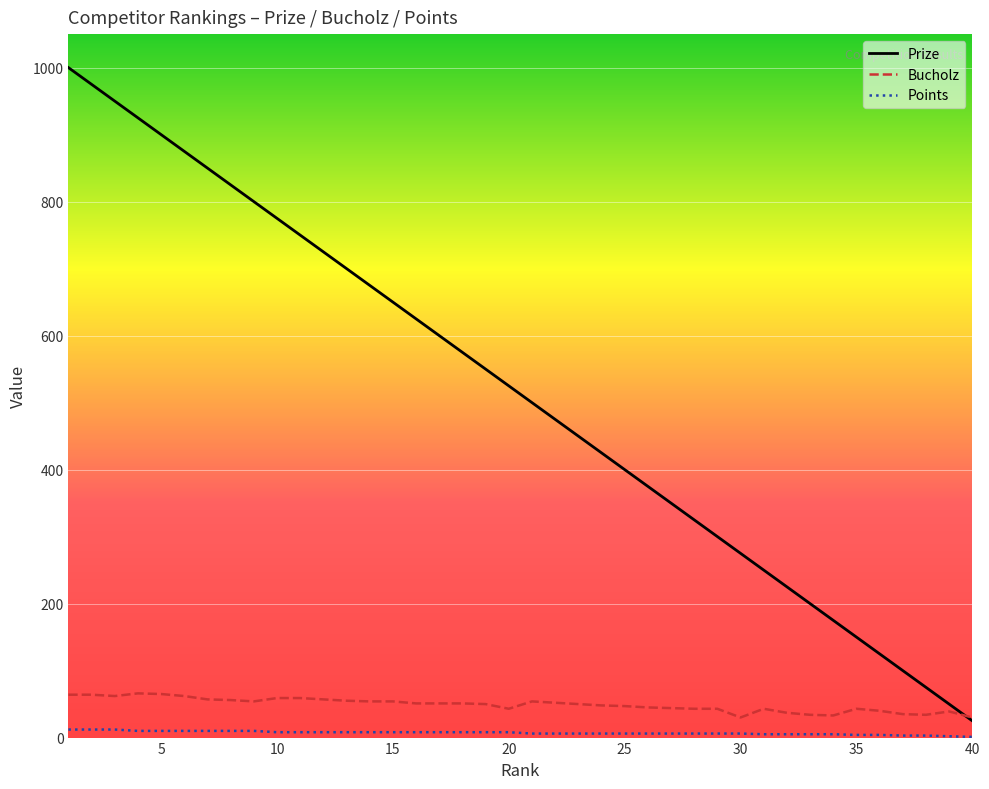

Which series has the largest total across all categories?

Prize